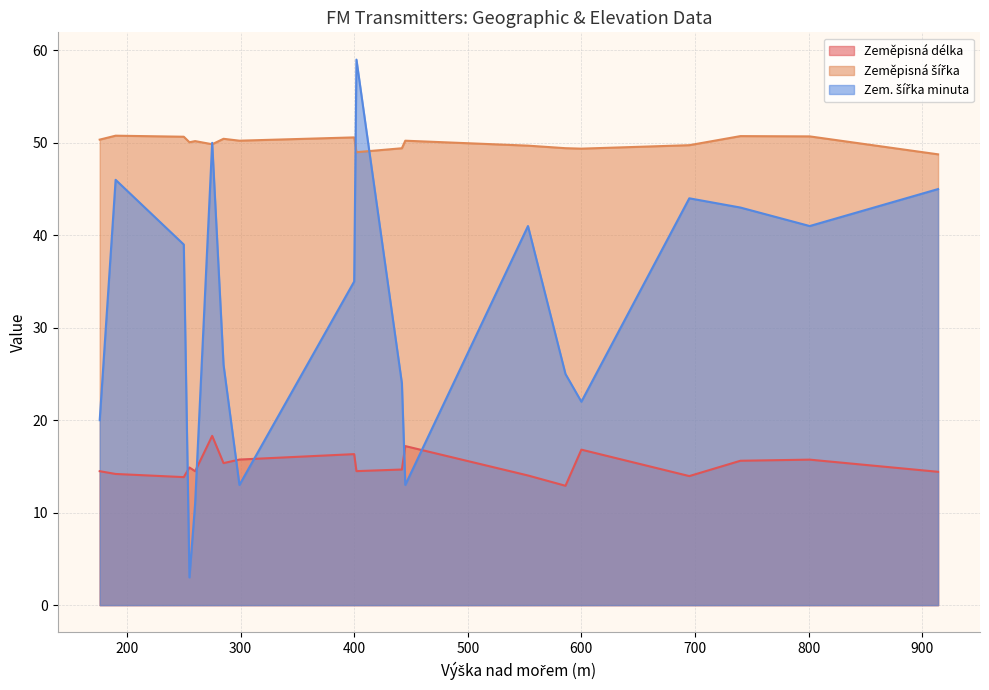

Is the value of Zem. šířka minuta at 260 greater than the value of Zeměpisná délka at 402?

No